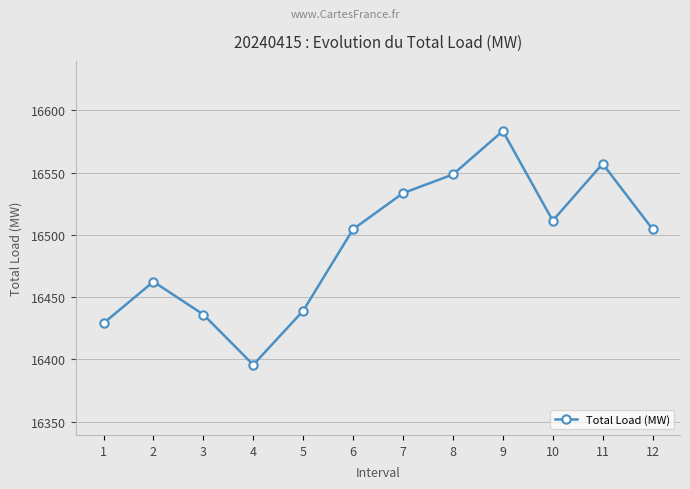

Where does the data first go above 16504?

6